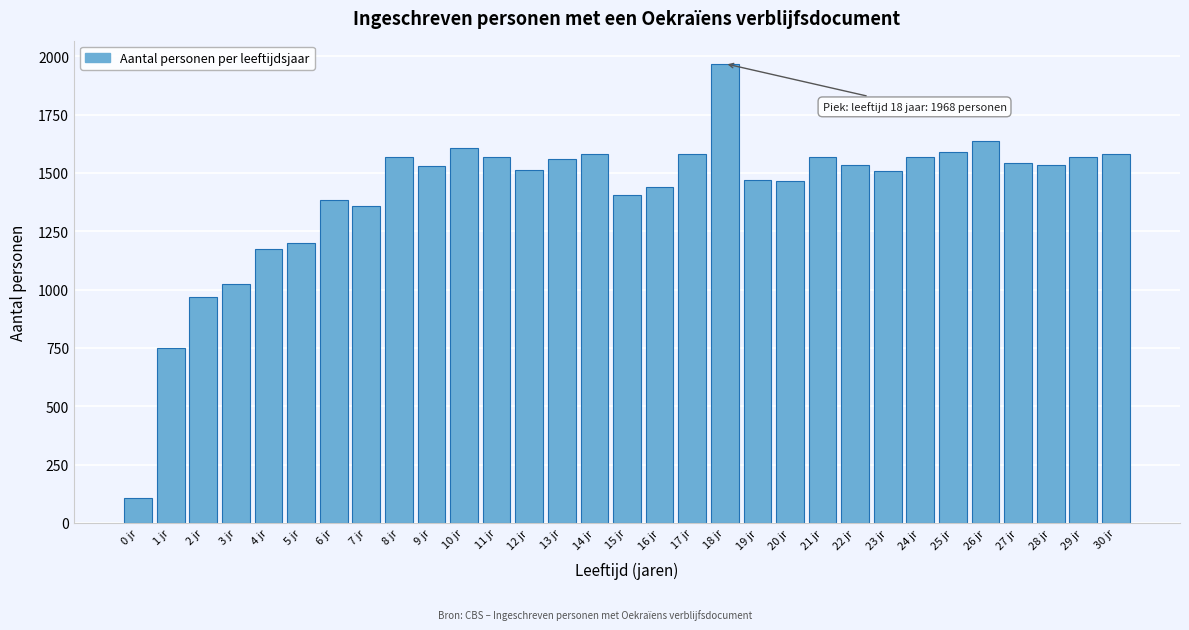

Between 18 jr and 16 jr, which is larger?

18 jr